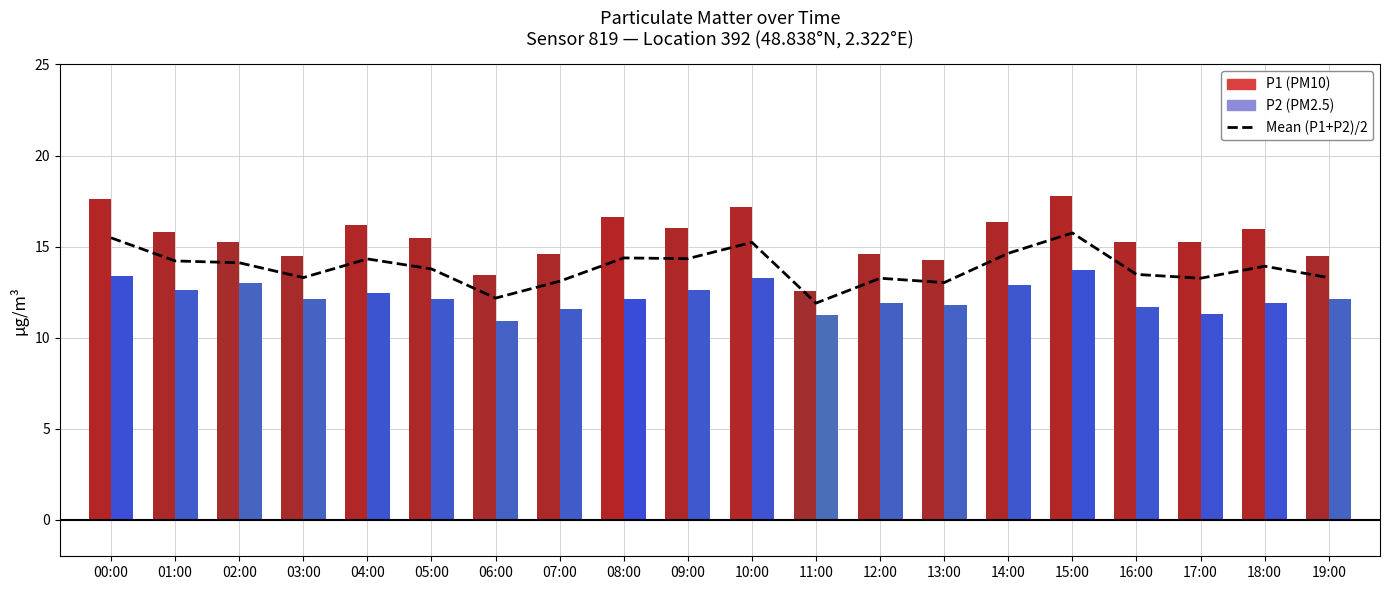

List the labels in order of value, largest first.

15:00, 00:00, 10:00, 14:00, 08:00, 09:00, 04:00, 01:00, 02:00, 18:00, 05:00, 16:00, 03:00, 19:00, 12:00, 17:00, 07:00, 13:00, 06:00, 11:00